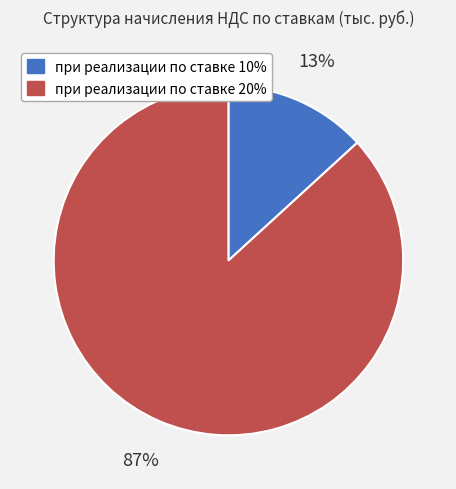

True or false: при реализации по ставке 10% accounts for 1% of the total.

False